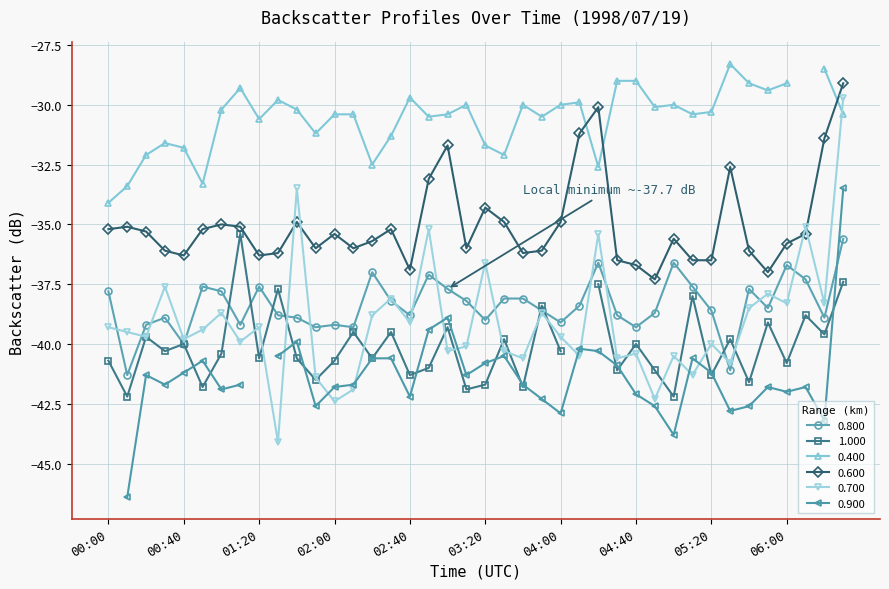

At which label does 0.700 first exceed -39?

00:30